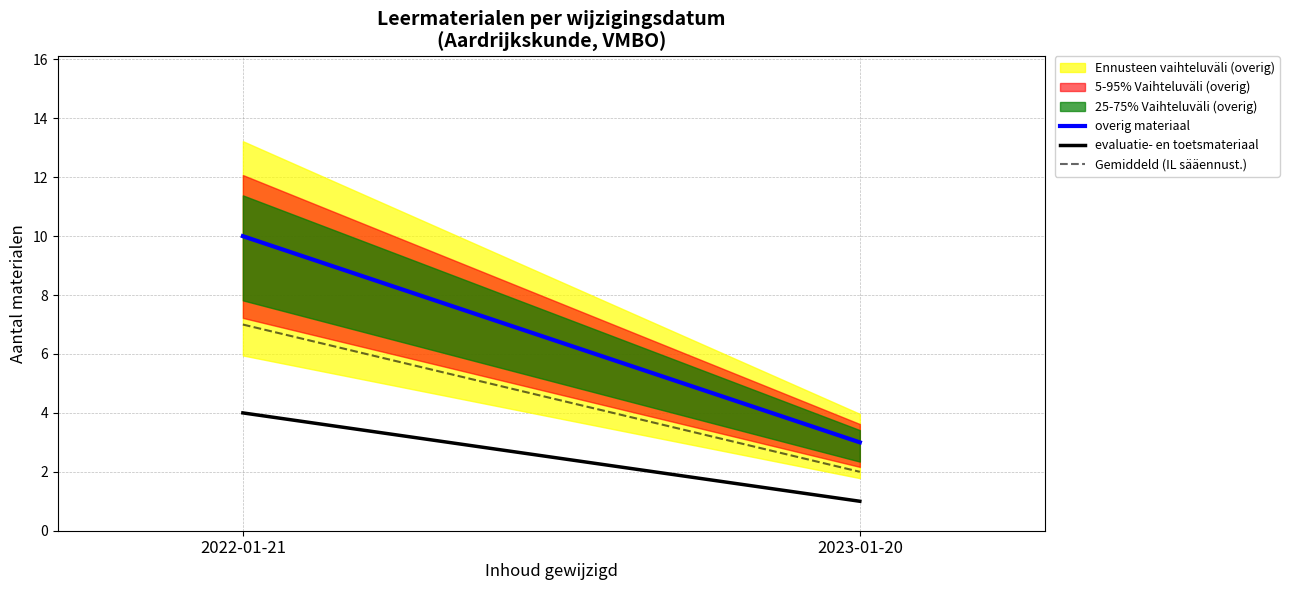

Which has a higher value, 2023-01-20 or 2022-01-21?

2022-01-21